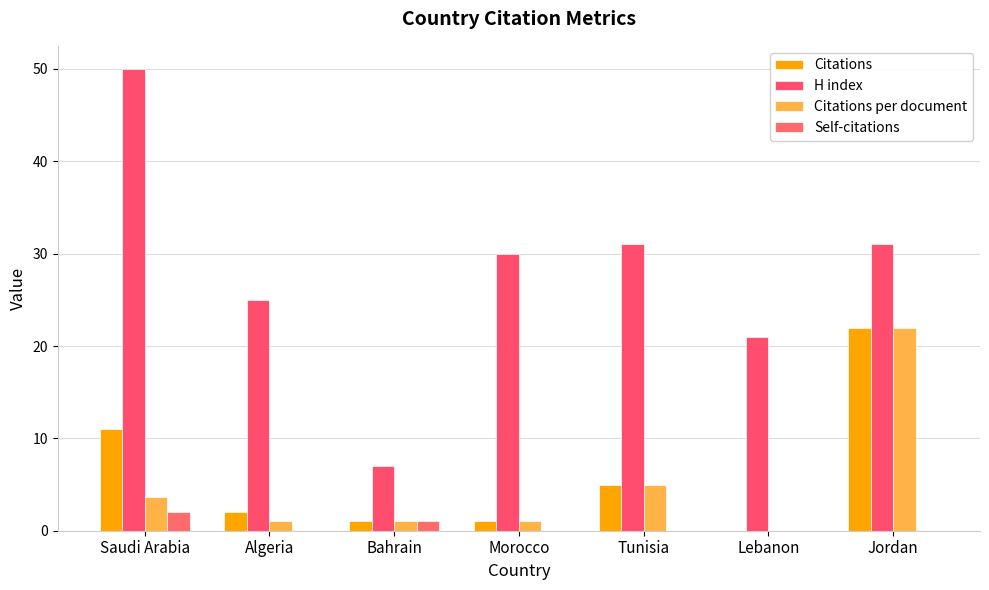

What is the maximum value for Self-citations?

2.0